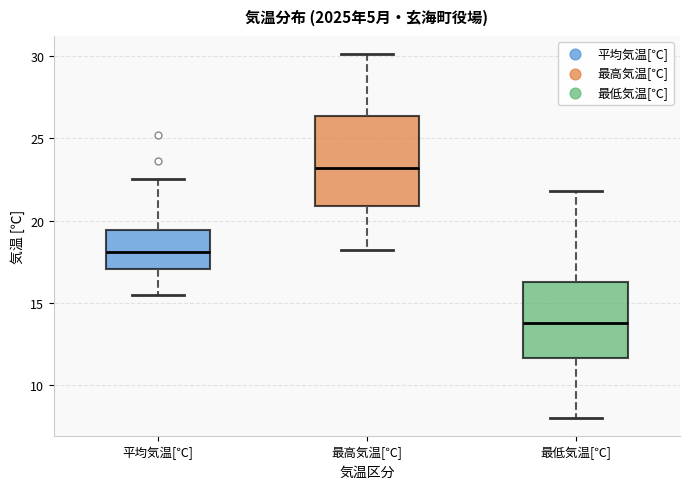

Reading left to right, transcribe this box plot: for each box, give where its median line is, the range the box spans, and where its two whiskers end, as read against the y-axis. The values are not printed on the chart, so give them approximately, as read against the axis.

平均気温[℃]: median 18.0, box 17.0 to 19.5, whiskers 15.5 to 22.5
最高気温[℃]: median 23.0, box 21.0 to 26.5, whiskers 18.0 to 30.0
最低気温[℃]: median 14.0, box 11.5 to 16.5, whiskers 8.0 to 22.0